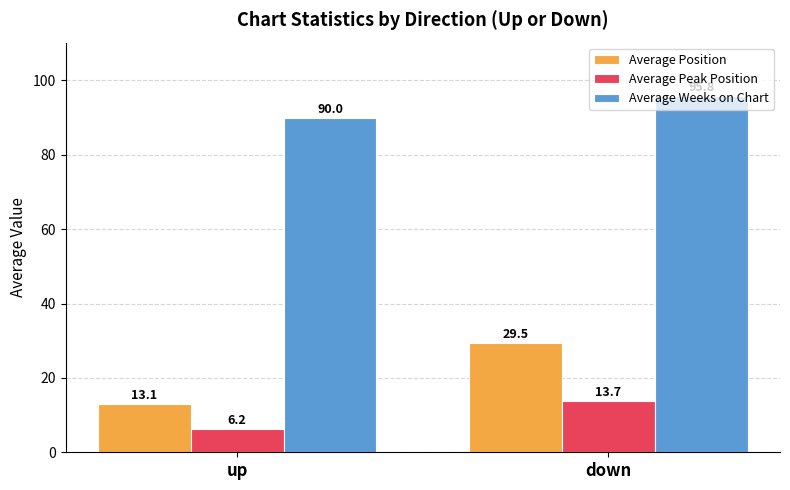

Reading left to right, transcribe all the data shown in this chart.

Average Position: up=13.1	down=29.5
Average Peak Position: up=6.2	down=13.7
Average Weeks on Chart: up=90.0	down=95.8